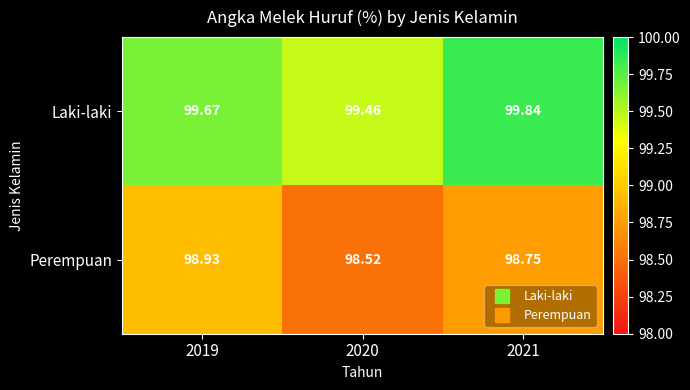

Which series has the largest range (max minus min)?

Perempuan